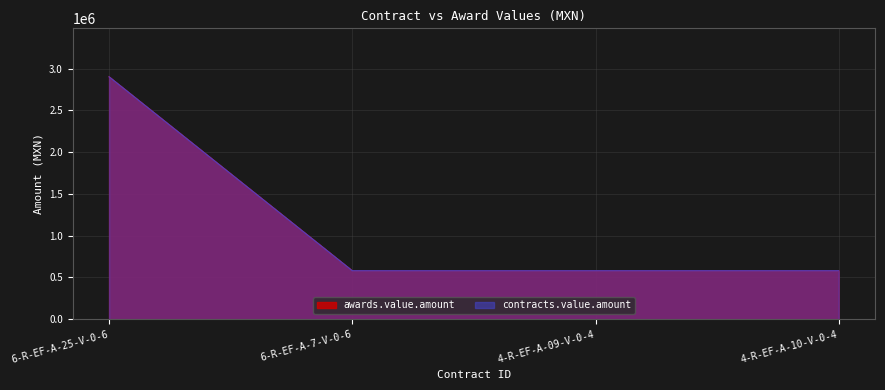

Which series has the largest range (max minus min)?

awards.value.amount